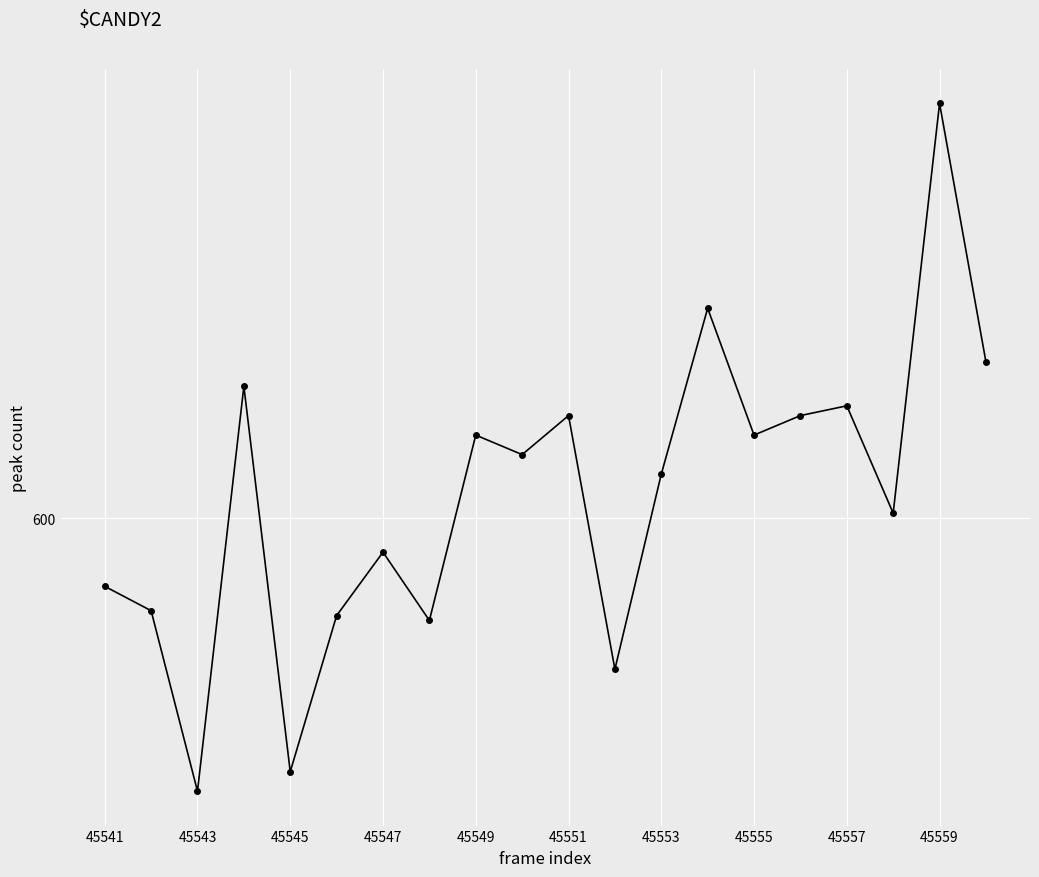

Does the chart have visible grid lines?

Yes